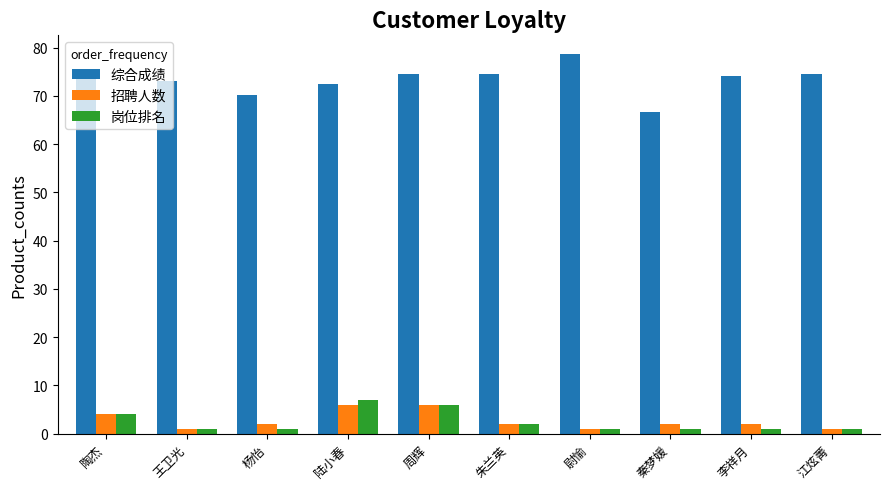

Is the value of 综合成绩 at 陶杰 greater than the value of 招聘人数 at 李祥月?

Yes